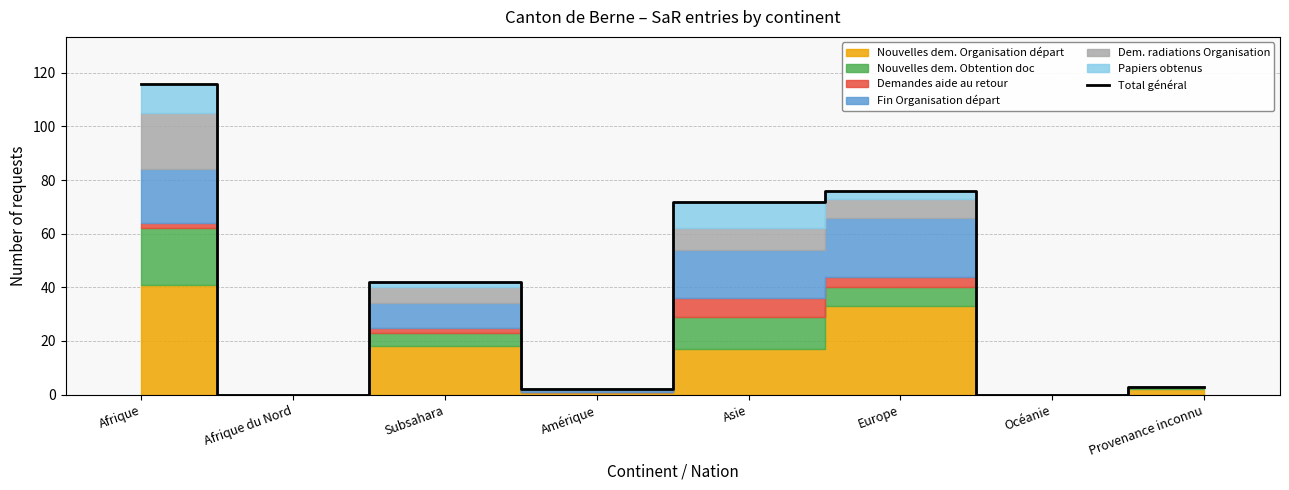

What is the sum of all values?

311